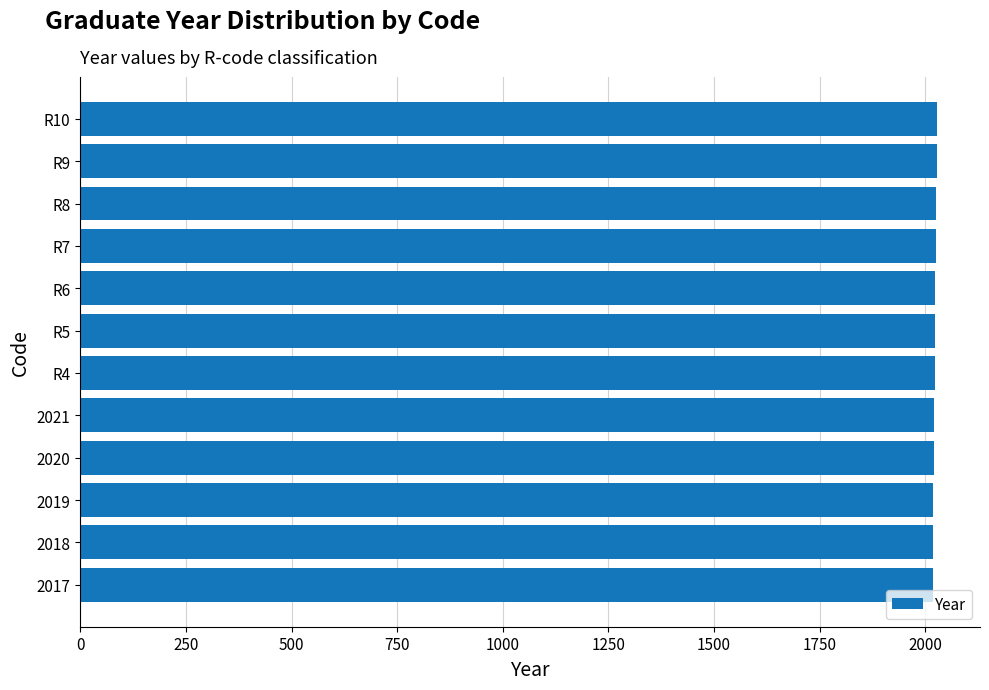

What is the sum of all values?

24270